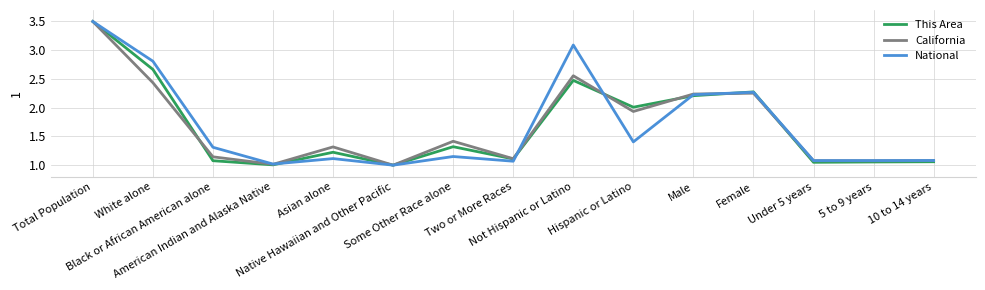

What is the greatest value displayed?

3.5